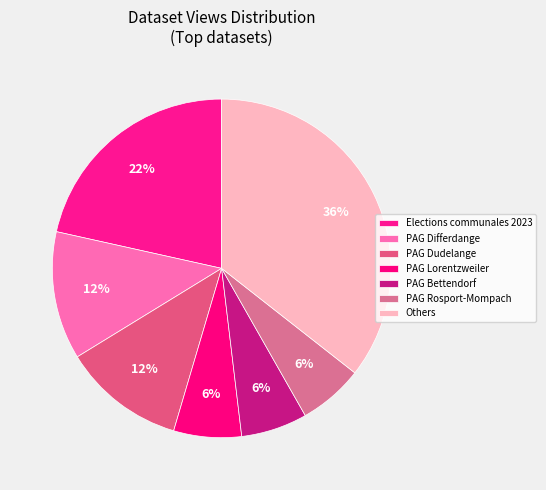

Is there a majority slice in this chart?

No